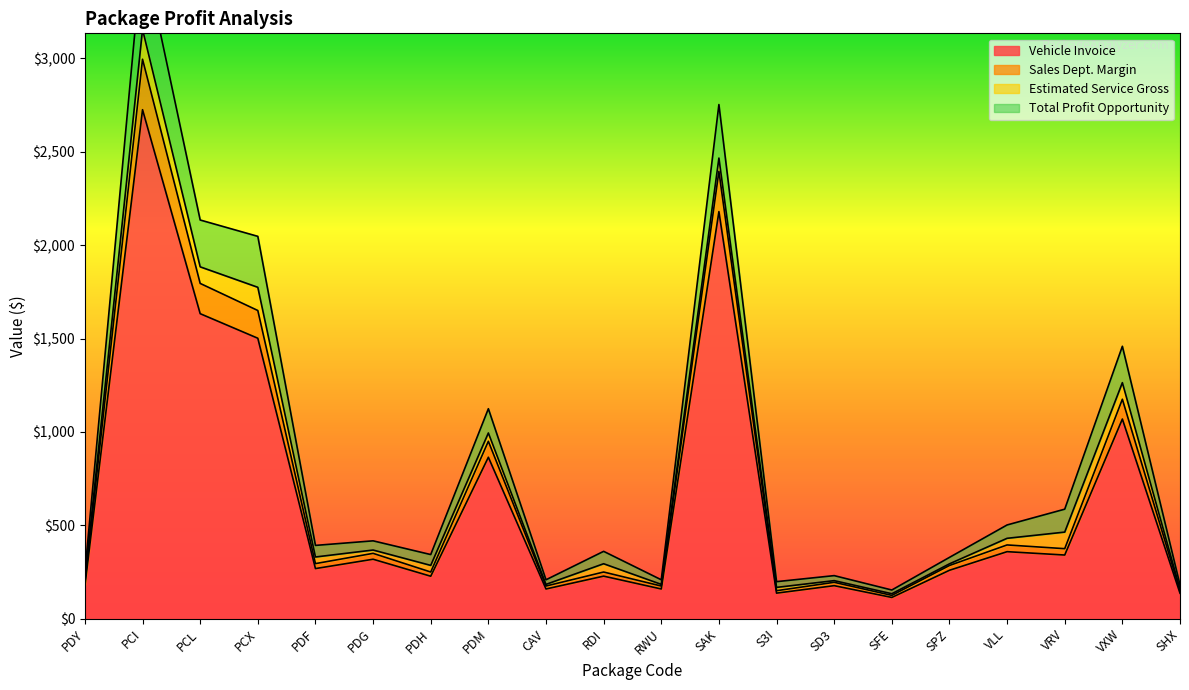

What is the label of the 15th point from the left?

SFE